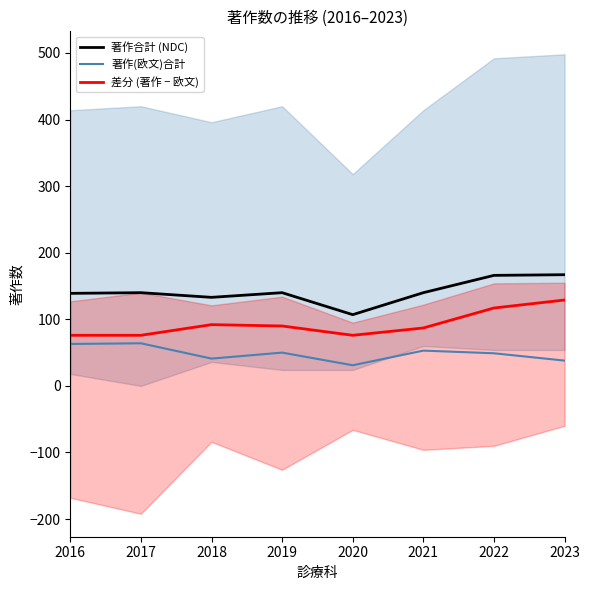

Reading right to left, list all the values displayed in this chart.

著作合計 (NDC): 167	166	140	107	140	133	140	139
著作(欧文)合計: 38	49	53	31	50	41	64	63
差分 (著作 − 欧文): 129	117	87	76	90	92	76	76